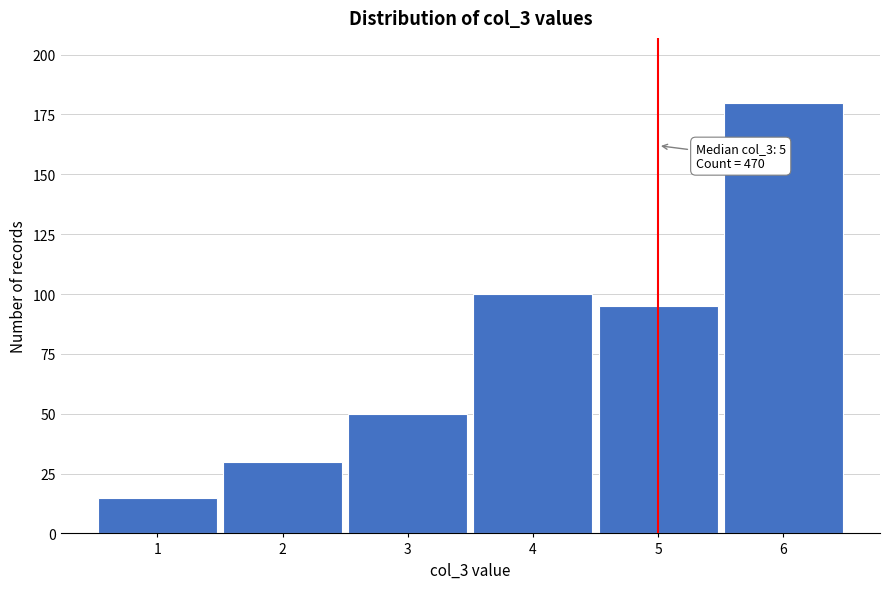

Reading left to right, transcribe all the data shown in this chart.

15	30	50	100	95	180